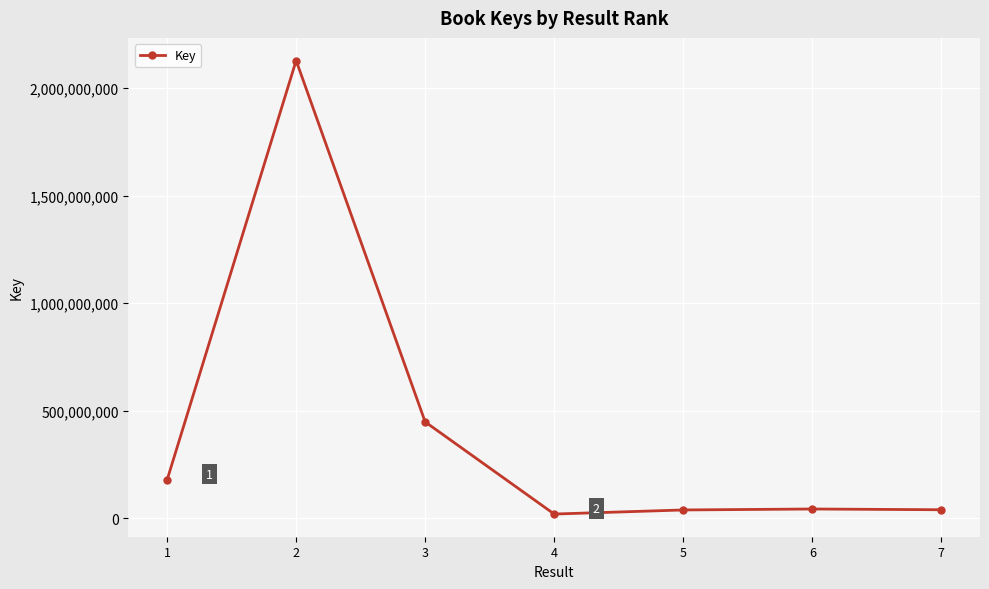

How many data points does each series have?

7